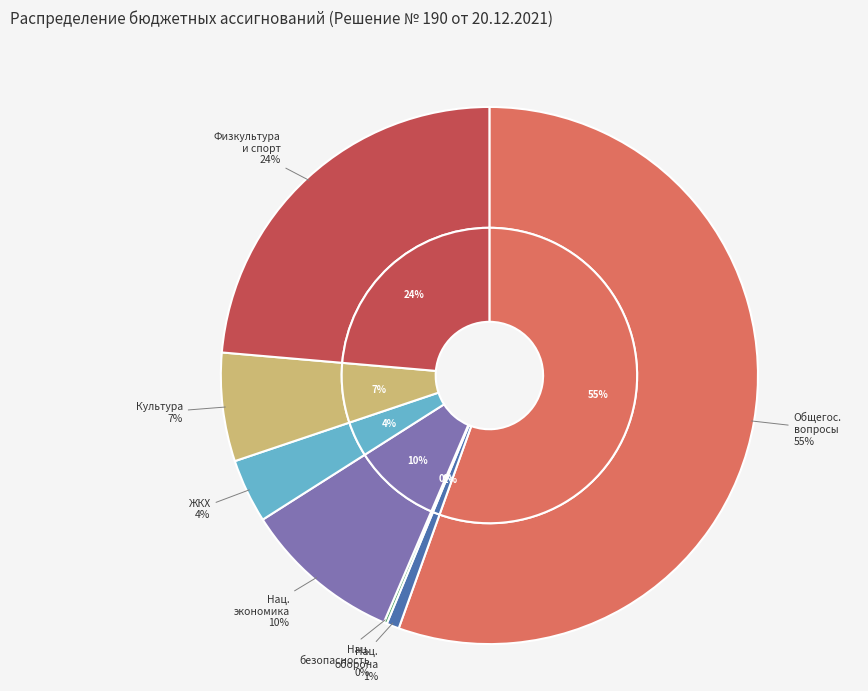

True or false: Общегосударственные вопросы accounts for 55% of the total.

True